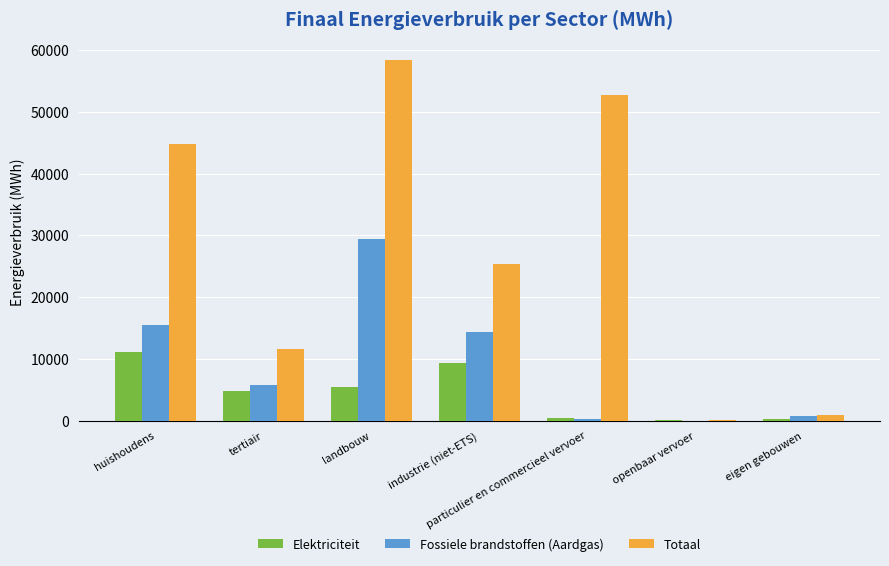

Read the Elektriciteit value at landbouw.

5412.5